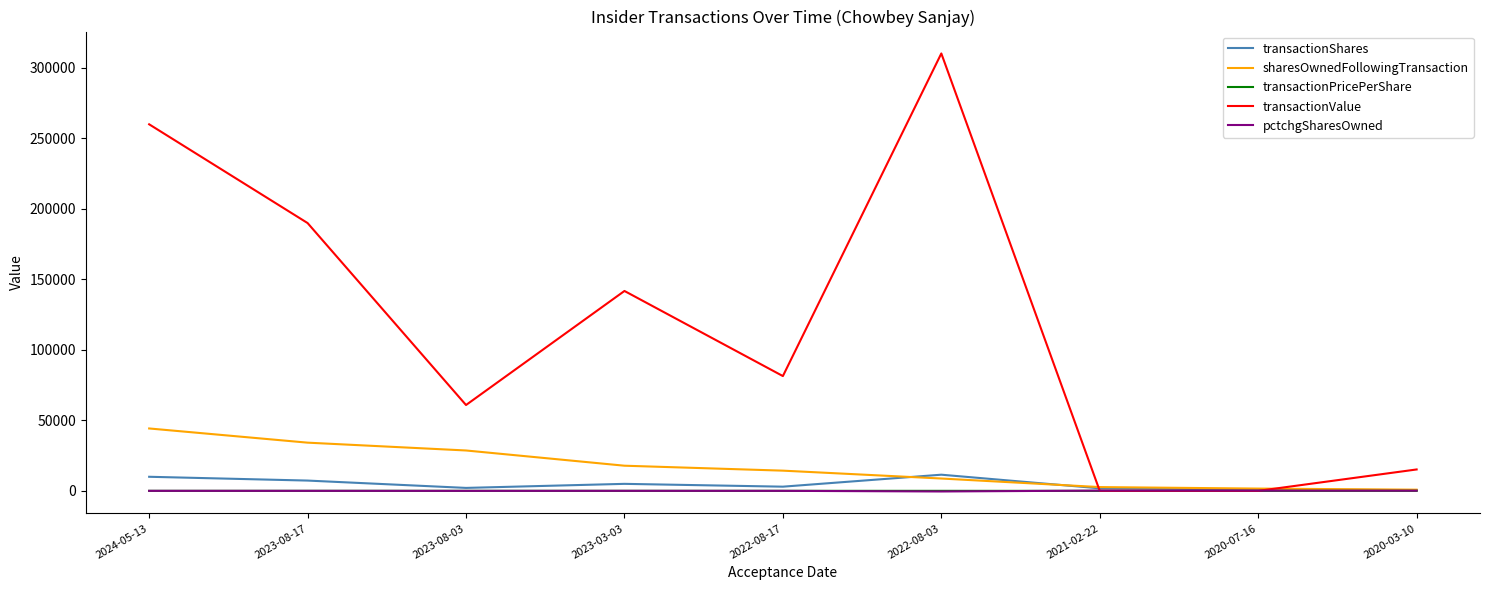

At which category is the sum across all series the highest?

2022-08-03